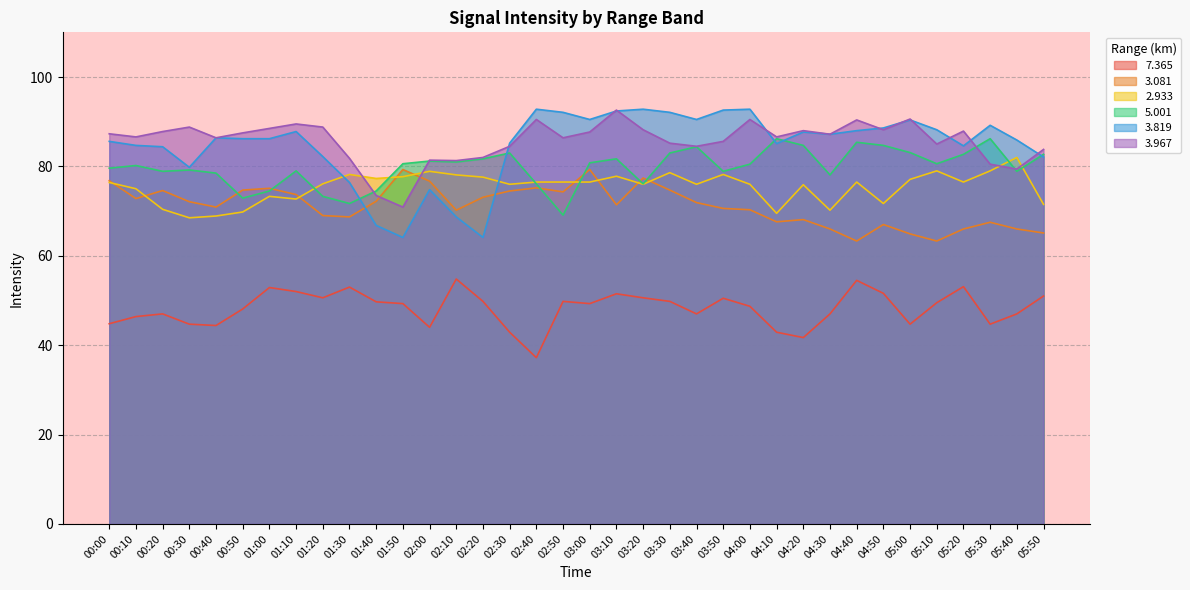

Which series has the largest range (max minus min)?

3.819